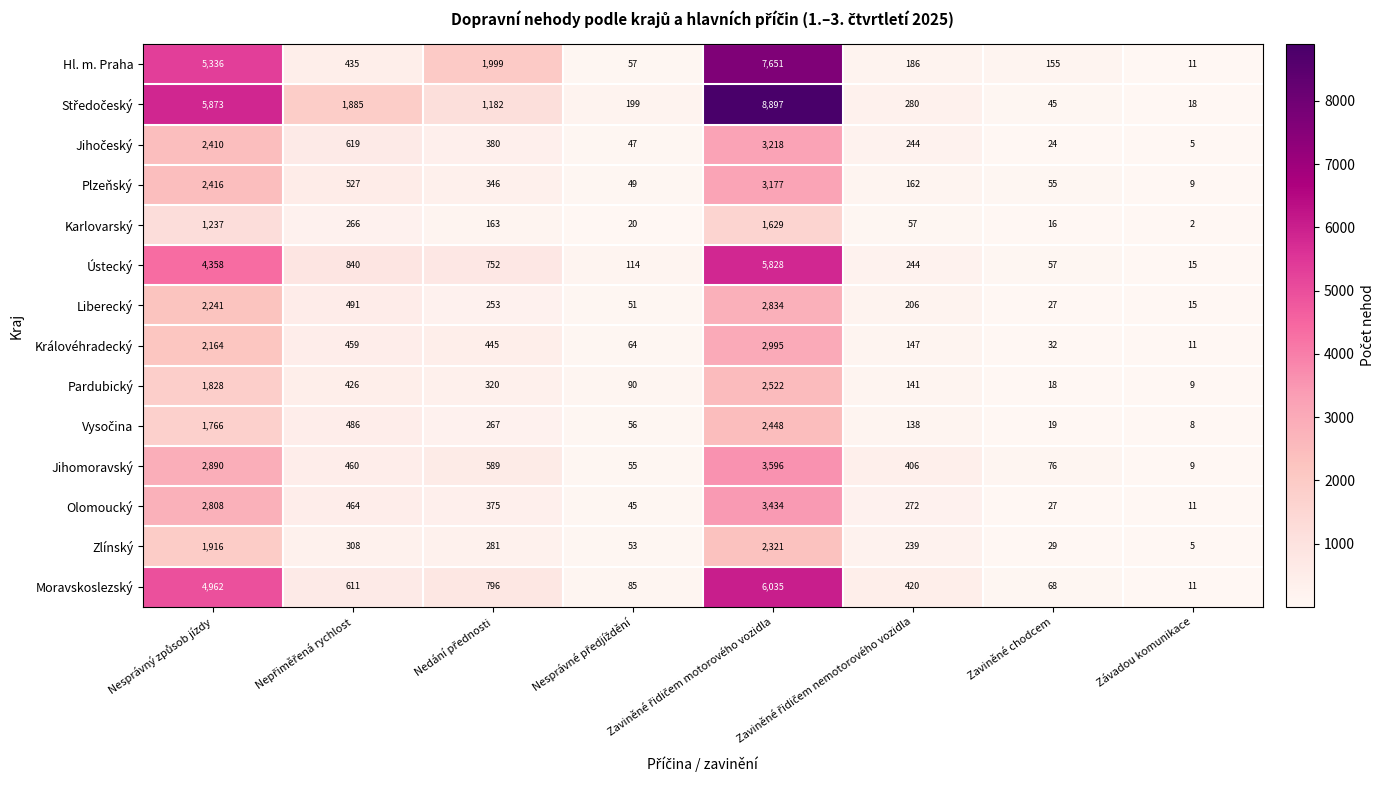

What is the greatest value displayed?

8897